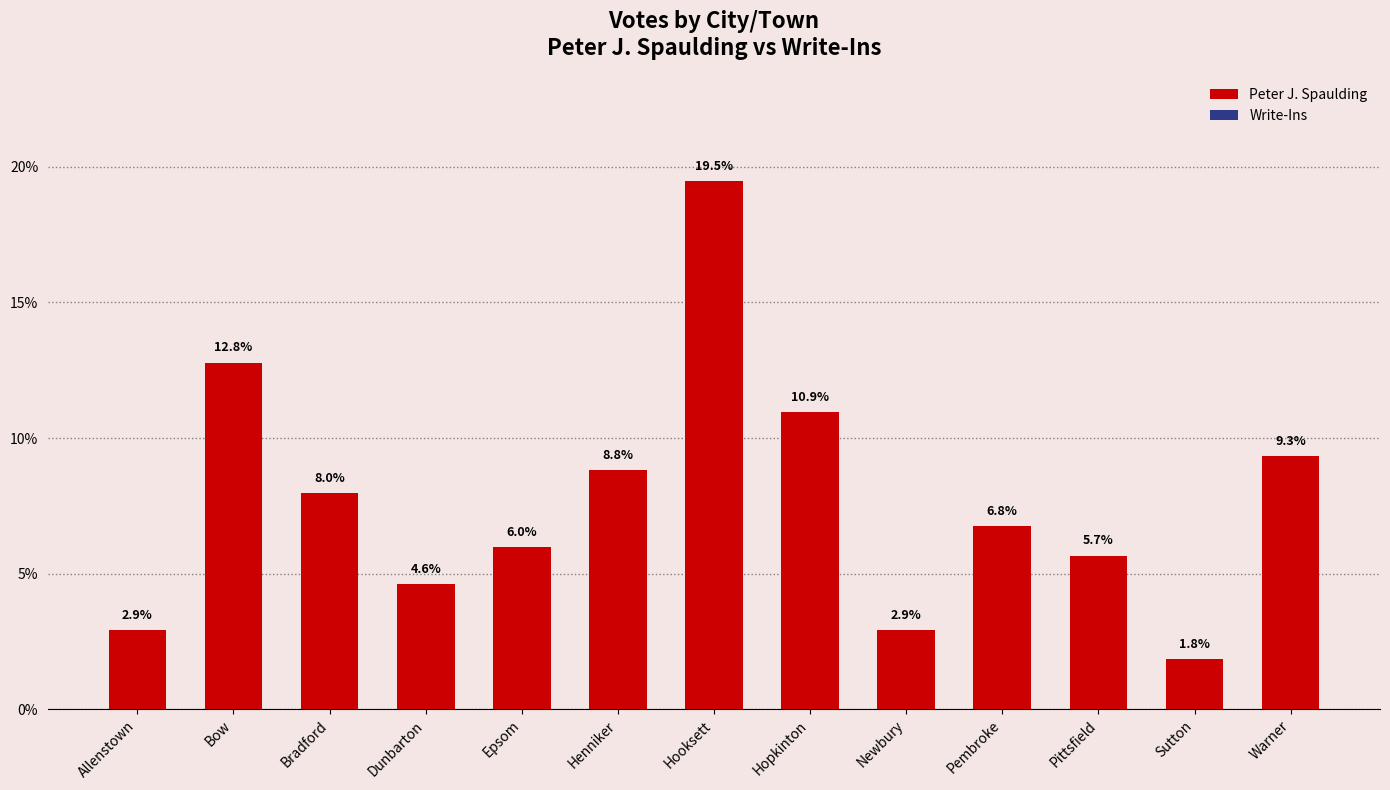

What is the difference between the values at Sutton and Warner?

7.5